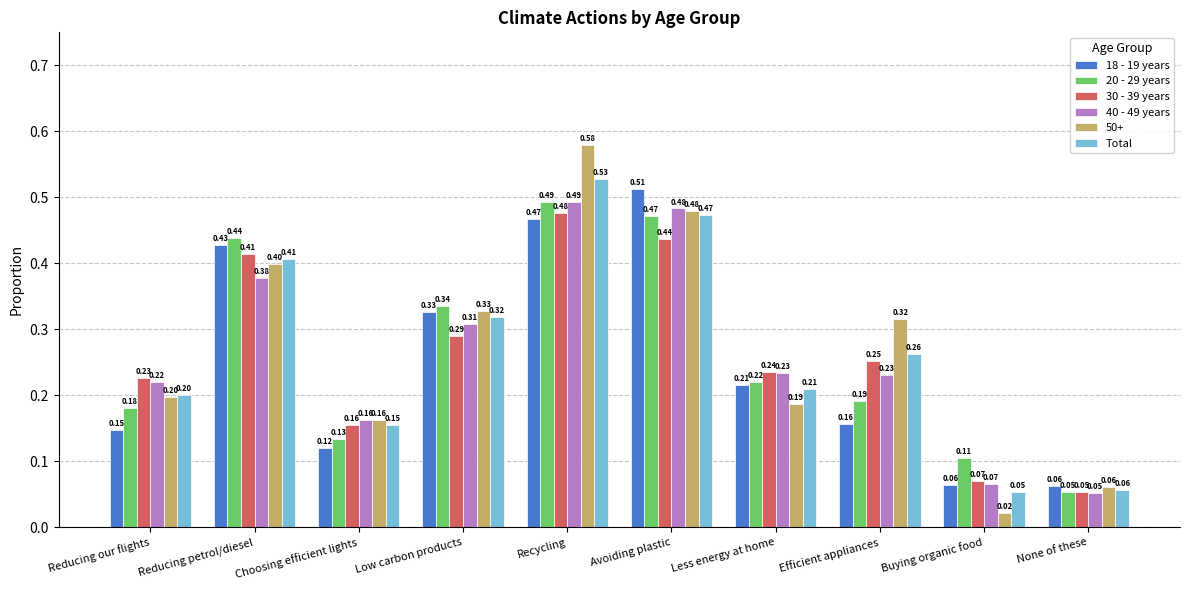

What is the sum of all 40 - 49 years values?

2.6